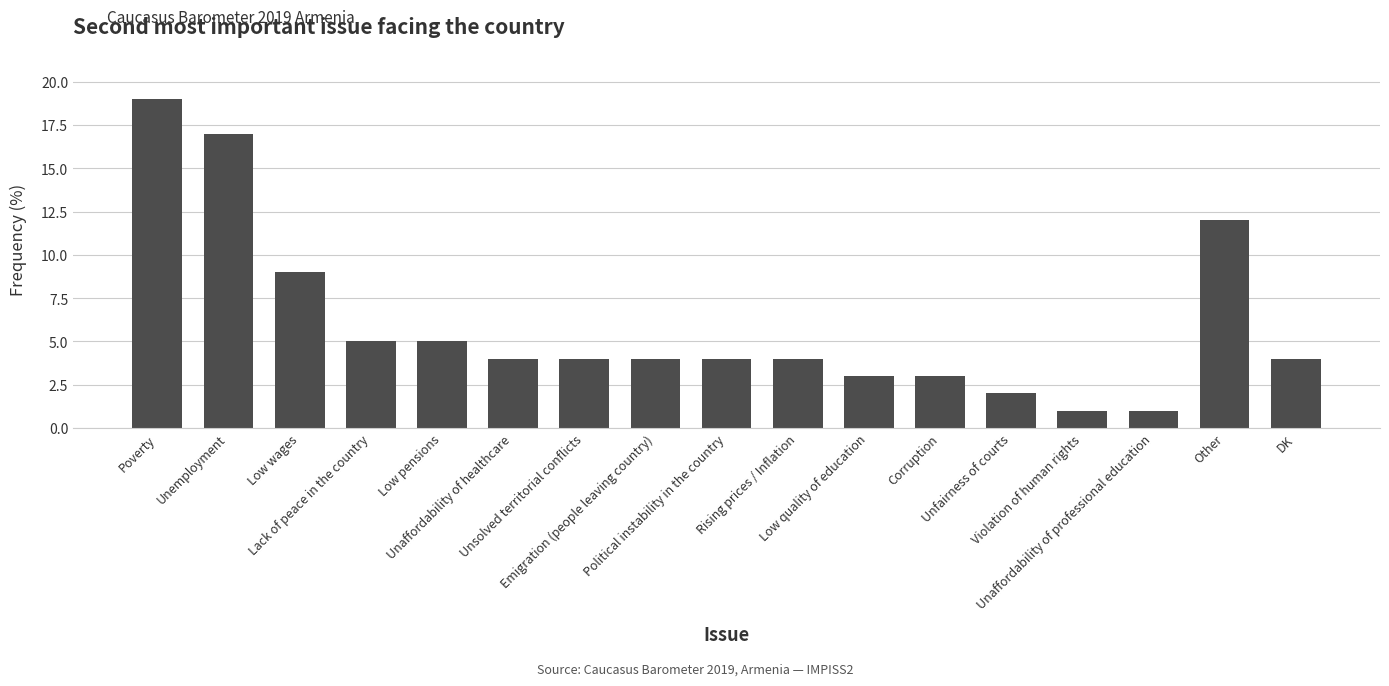

Are the bars horizontal?

No